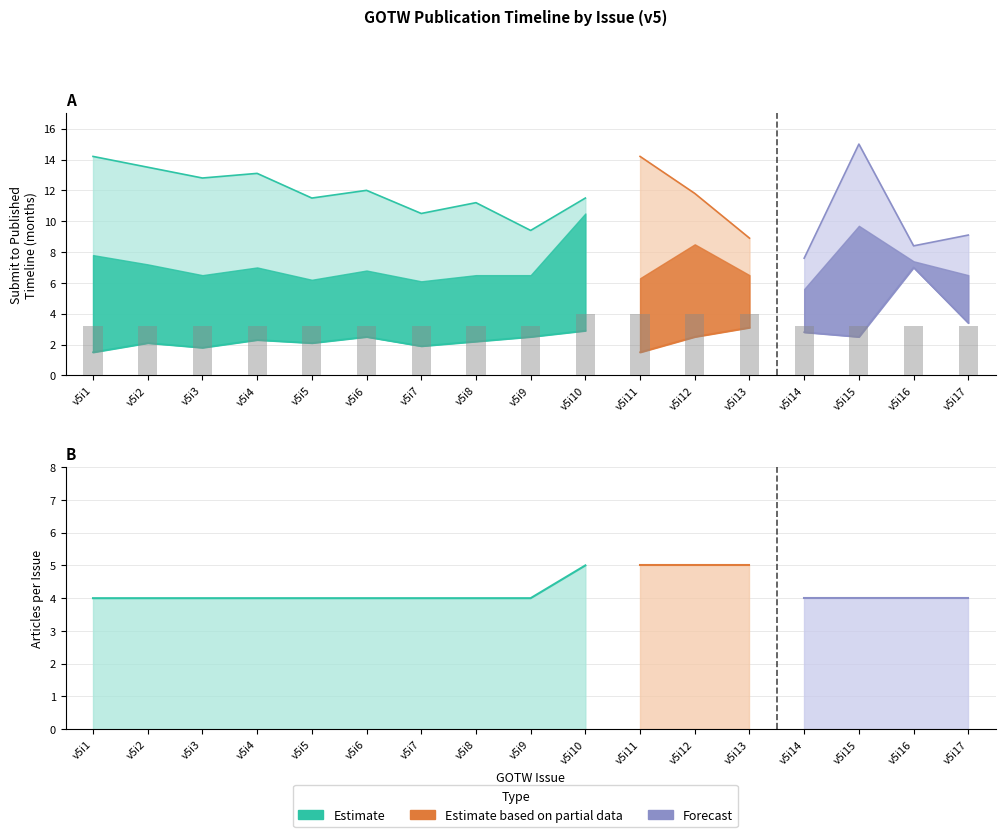

What value does the Min Timeline (months) series have at v5i8?

2.2